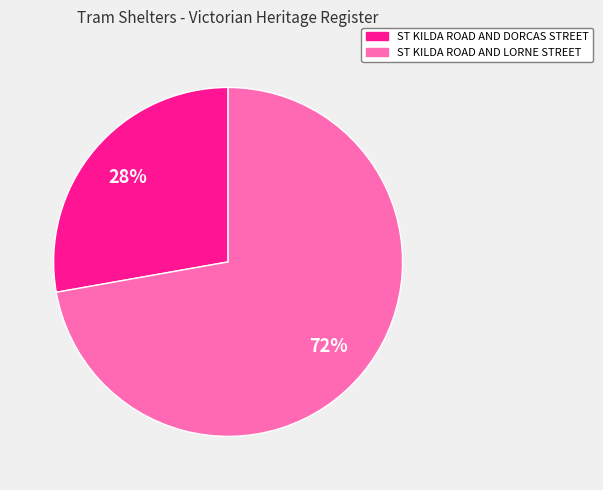

How many segments does this pie chart have?

2